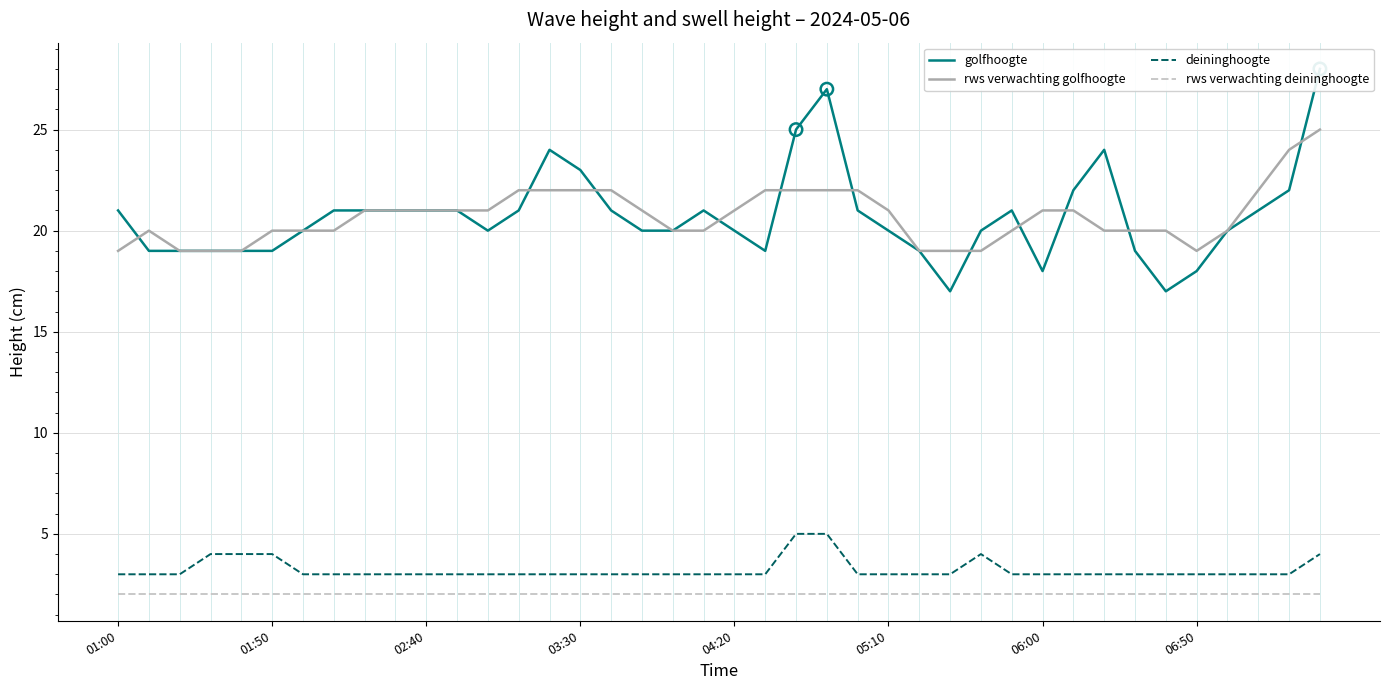

True or false: rws verwachting golfhoogte has a value of 13 at 02:40.

False